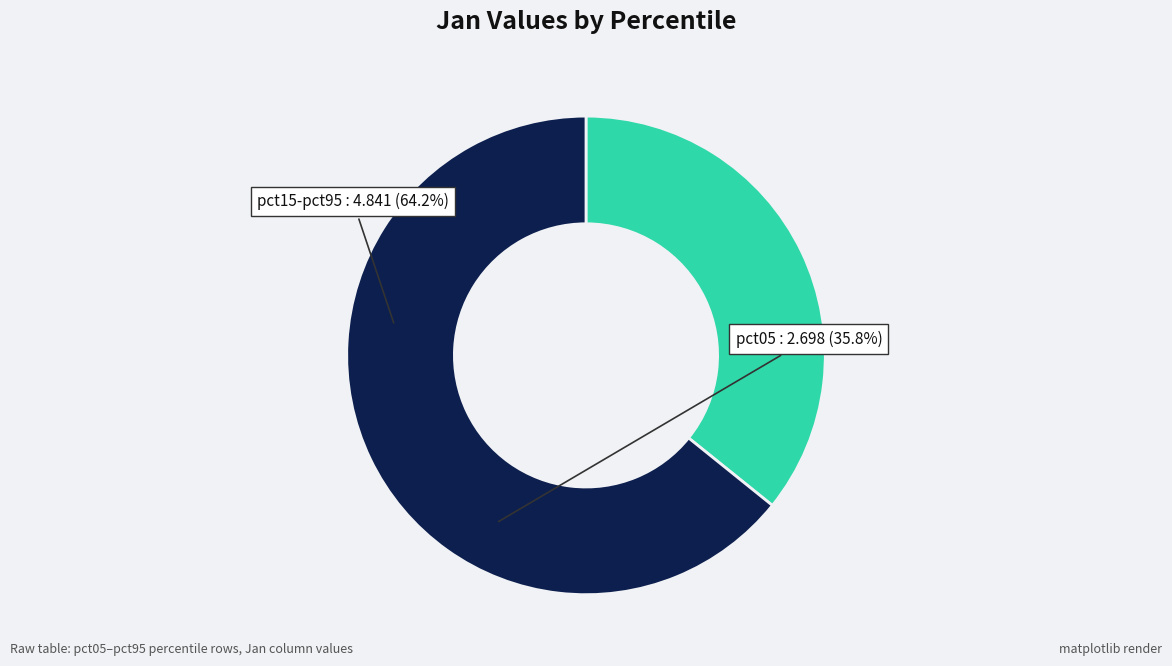

Is the sum of pct15-pct95 and pct05 greater than half?

Yes